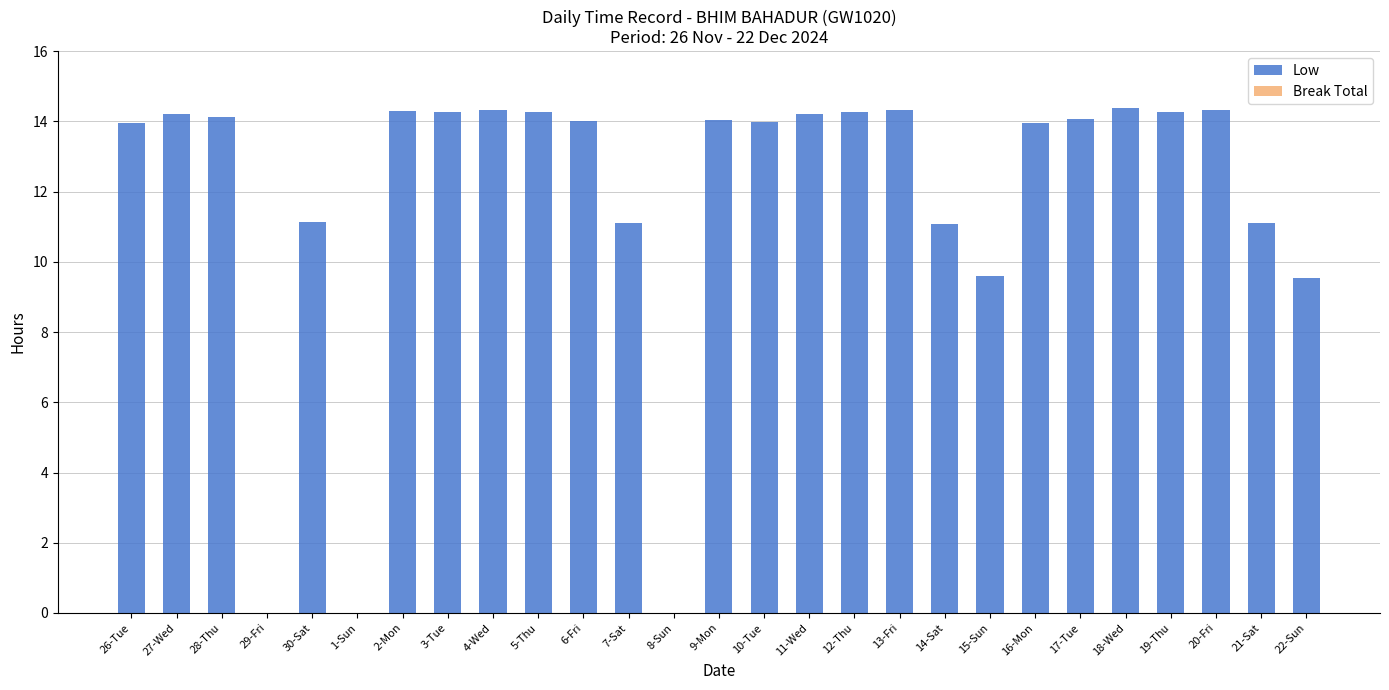

Approximately how many times larger is the value at 17-Tue compared to 15-Sun?

1.5